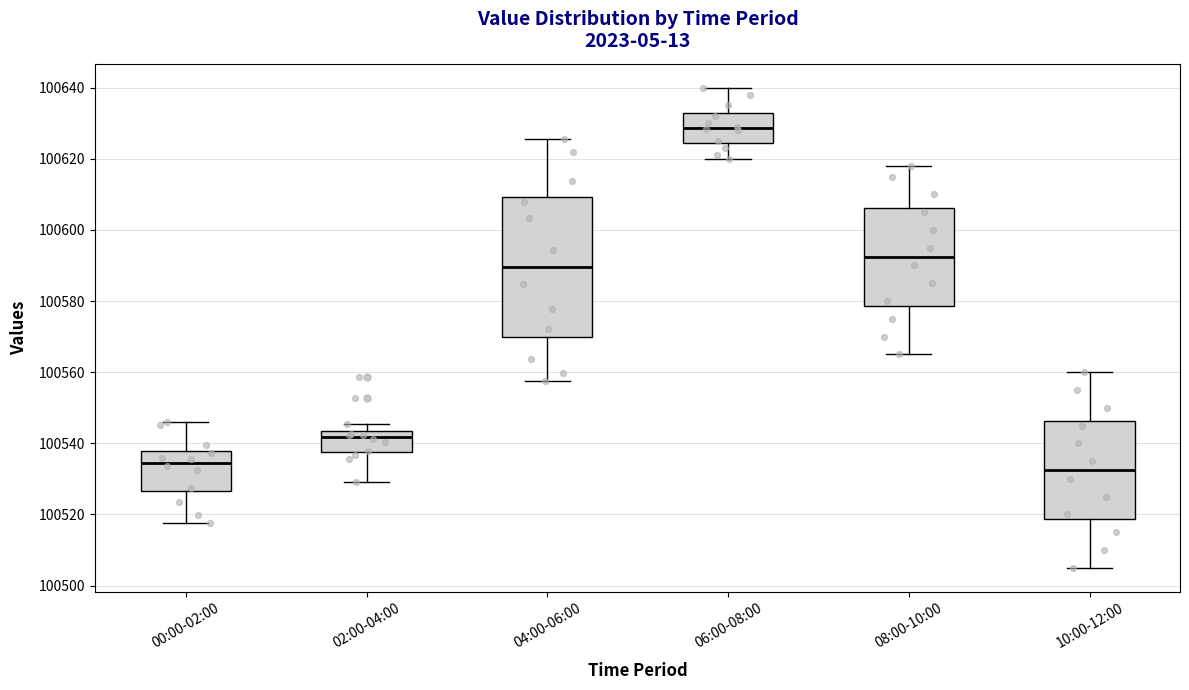

Where is the lower edge of the box for 08:00-10:00 on the y-axis? The values are not printed on the chart, so give them approximately, as read against the axis.

100578